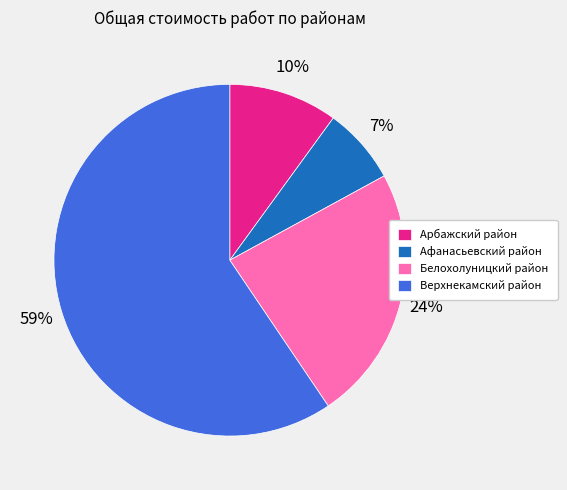

Combined, do Афанасьевский район and Арбажский район account for over 50%?

No